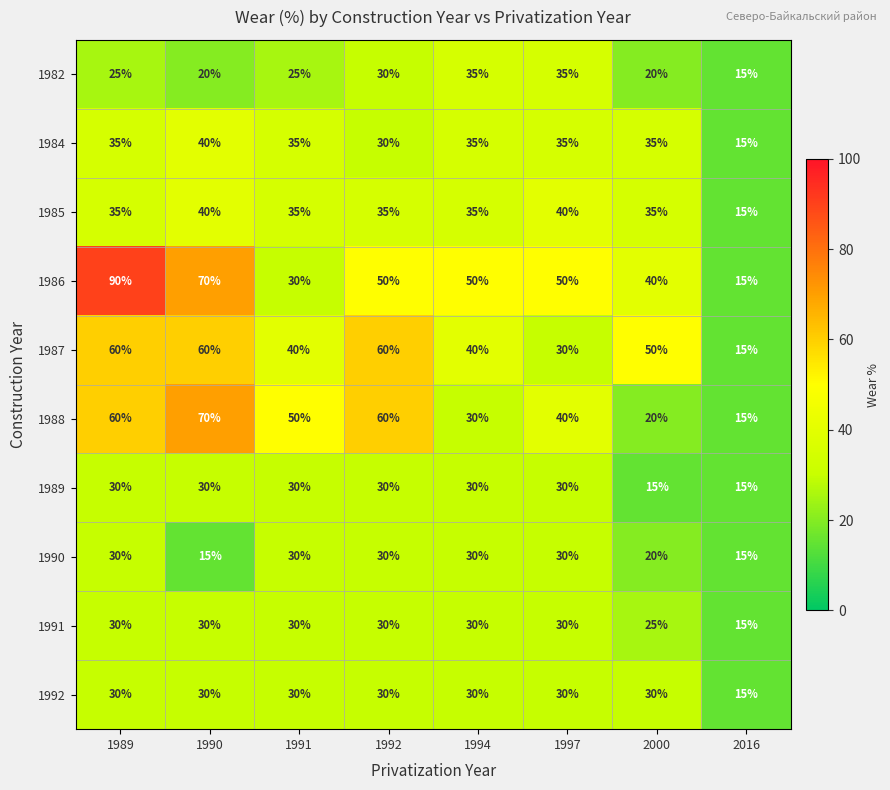

Read the 1991 value at 1991, to the nearest 5.

30